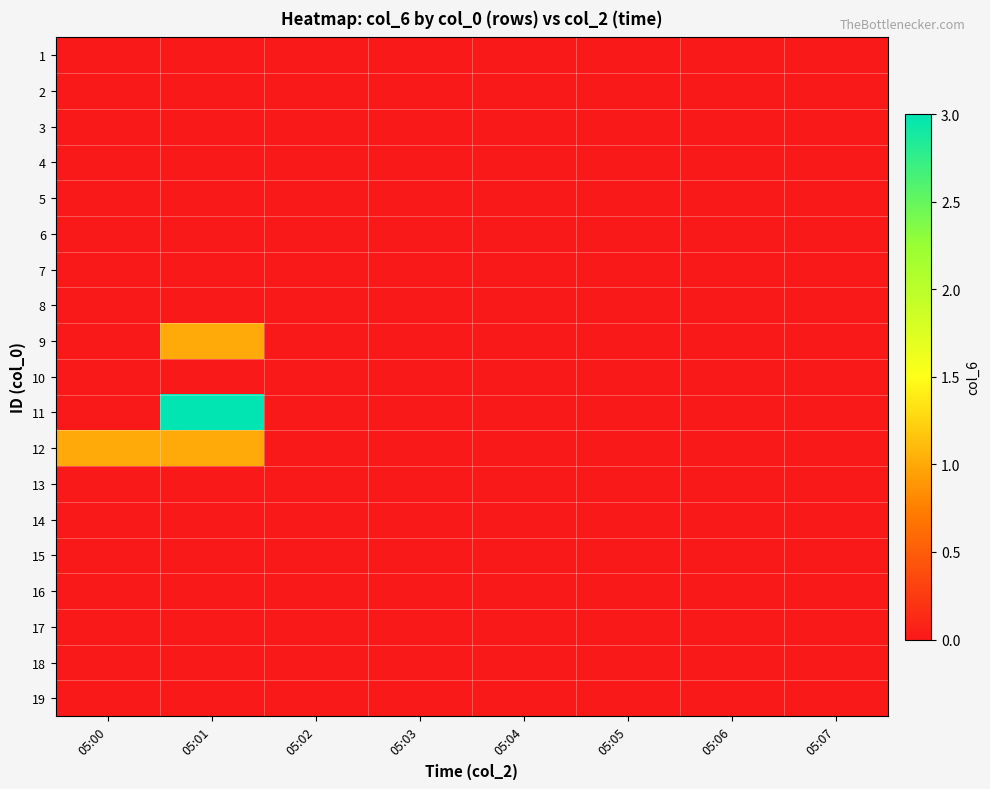

List the series in order of their peak value, highest first.

11, 9, 12, 1, 2, 3, 4, 5, 6, 7, 8, 10, 13, 14, 15, 16, 17, 18, 19